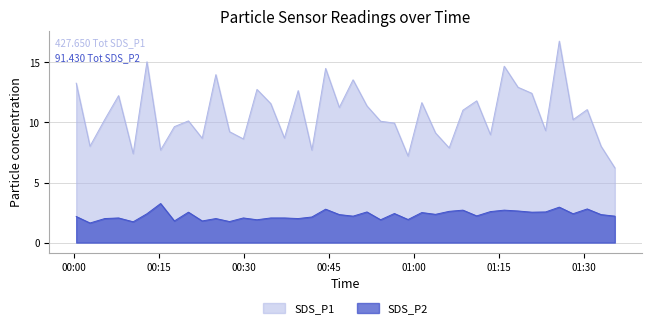

List the series in order of their peak value, highest first.

SDS_P1, SDS_P2